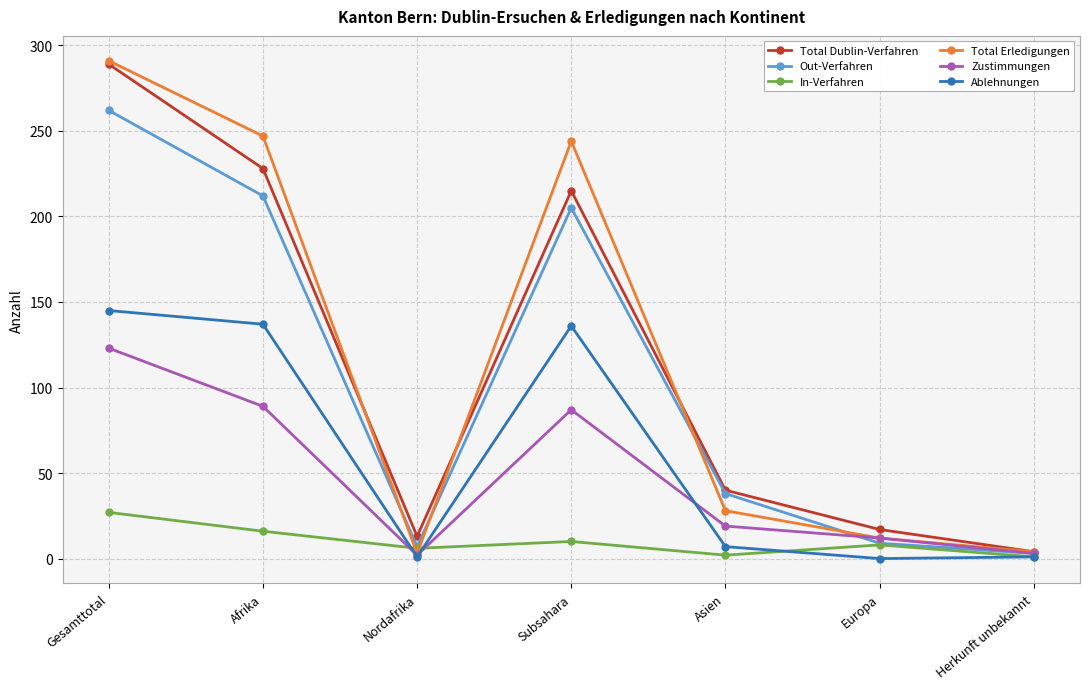

Where is the first local maximum for Total Erledigungen?

Subsahara